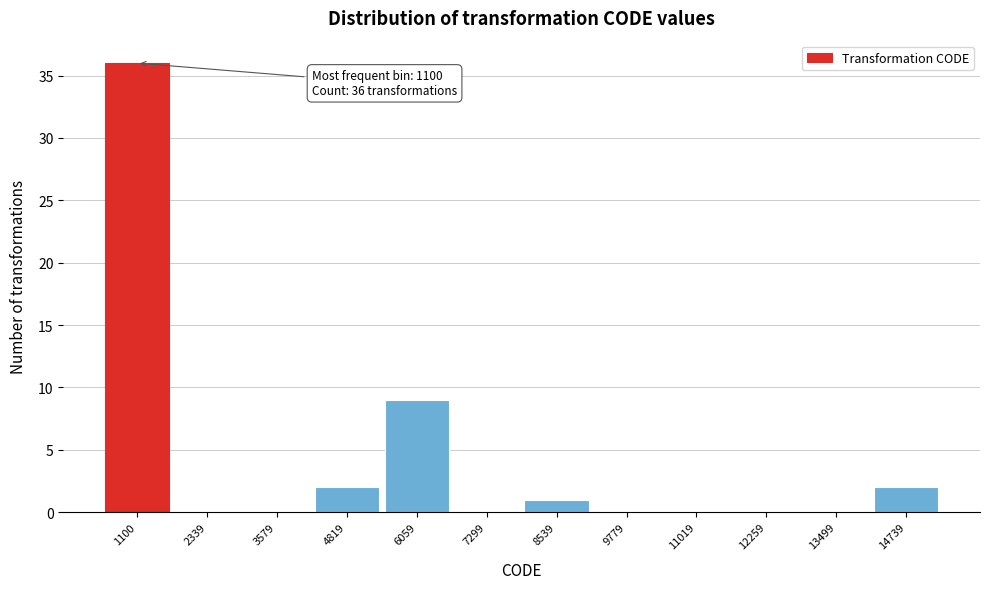

Reading left to right, list all the values displayed in this chart.

1100=36	2339=0	3579=0	4819=2	6059=9	7299=0	8539=1	9779=0	11019=0	12259=0	13499=0	14739=2